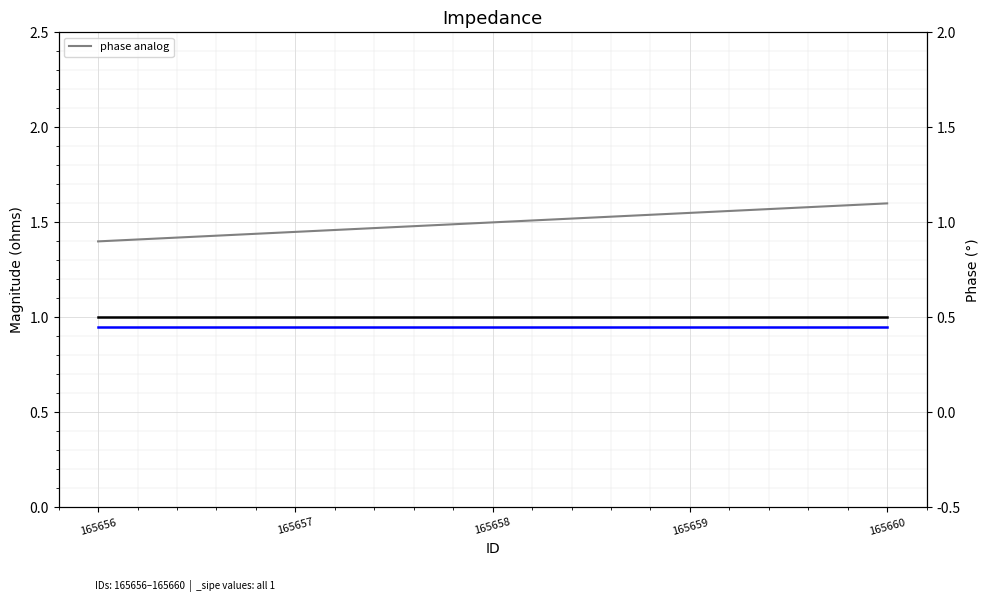

Count the number of categories in the chart.

5